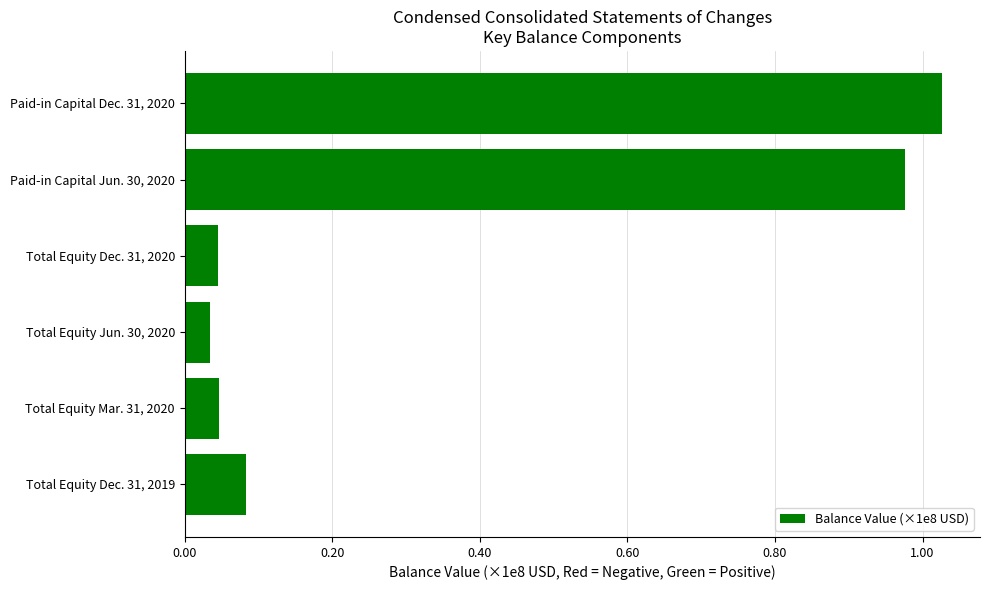

The value at Total Equity Dec. 31, 2019 is 0.0. True or false?

False